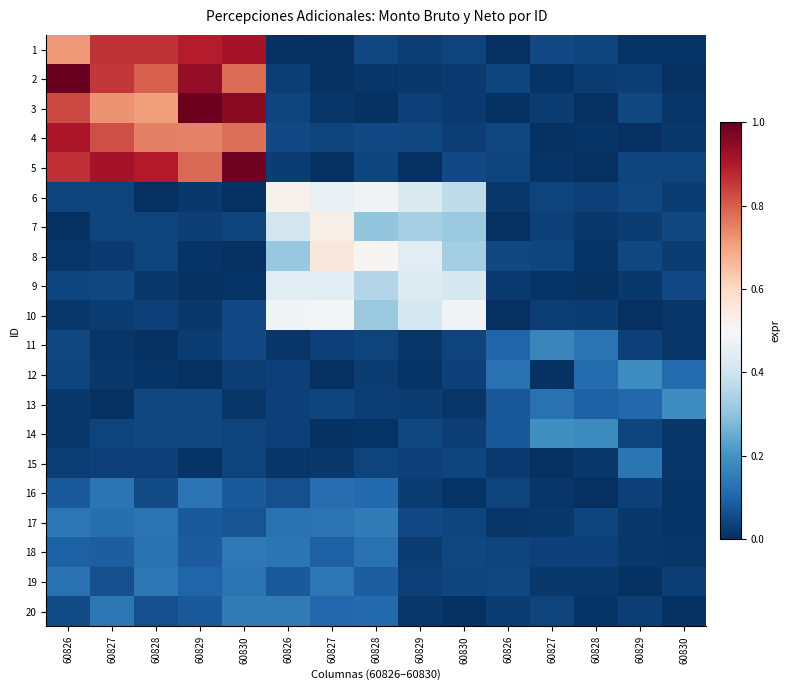

How many data points does each series have?

15